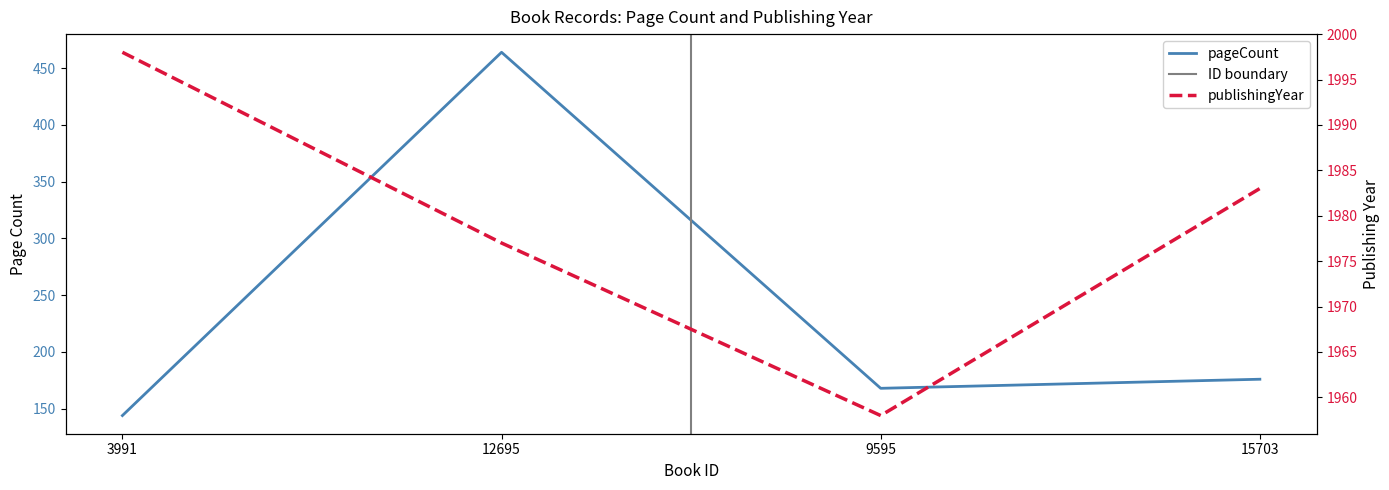

What is the approximate value of publishingYear at 9595?

1958